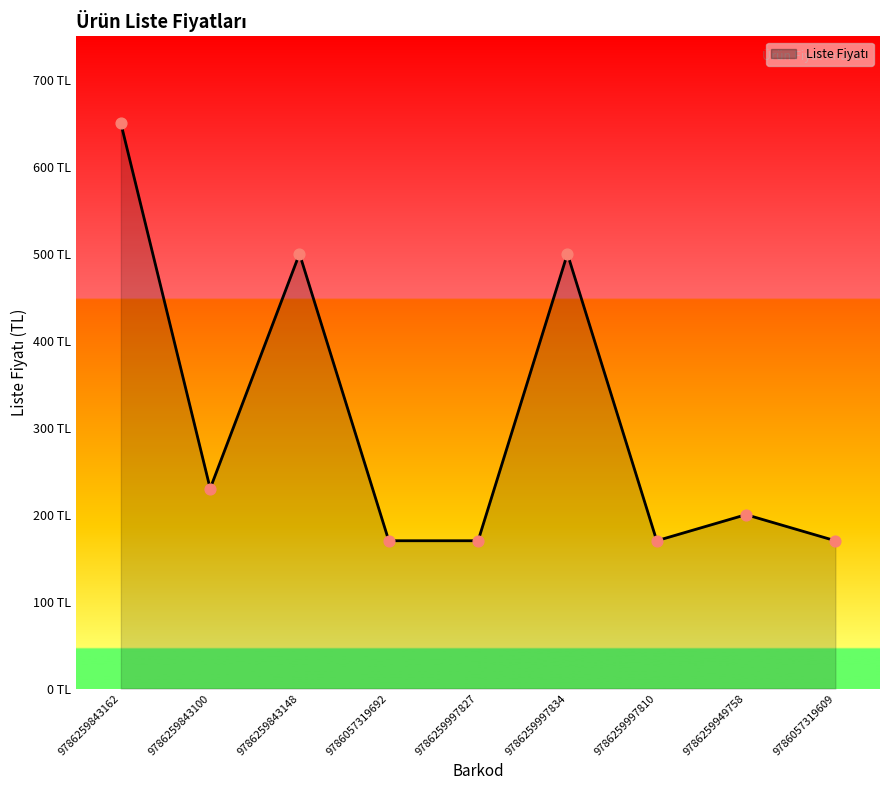

Does the chart have visible grid lines?

No